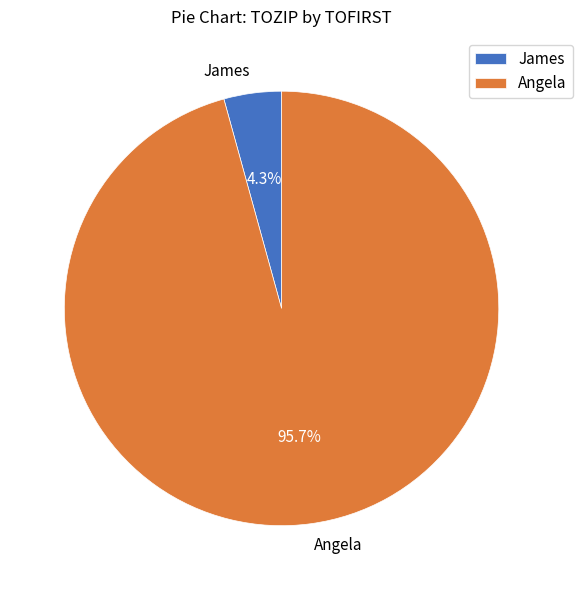

How much of the chart is everything except James?

95.7%